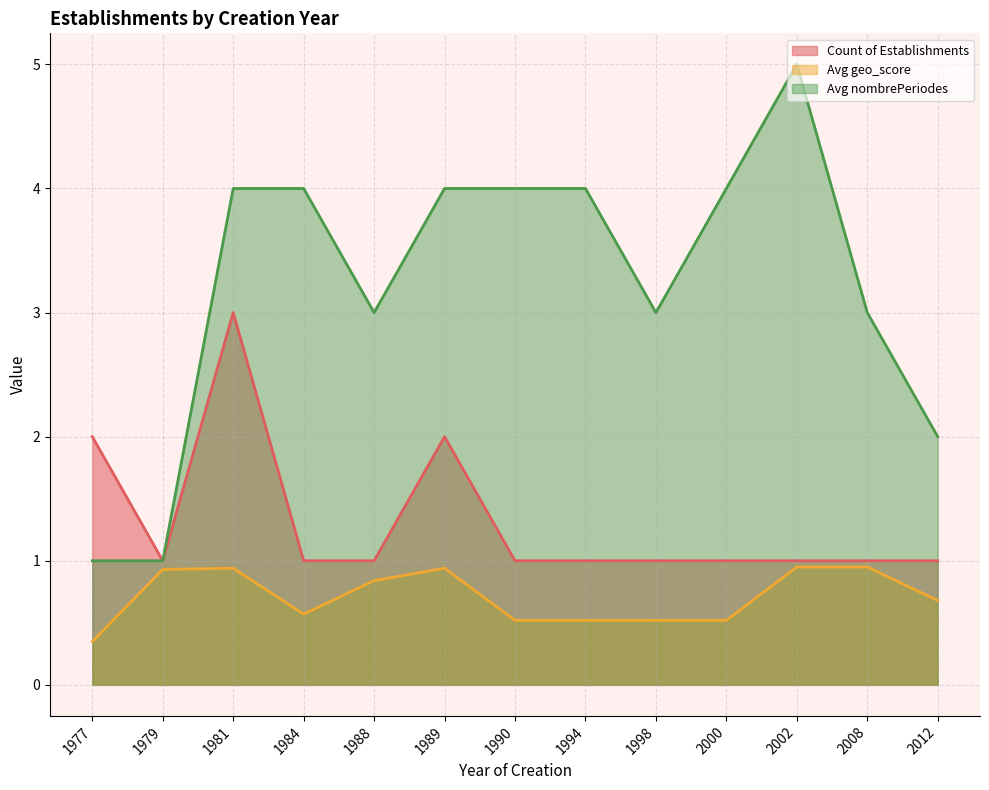

The Count of Establishments series shows 1.6 at 1990. True or false?

False